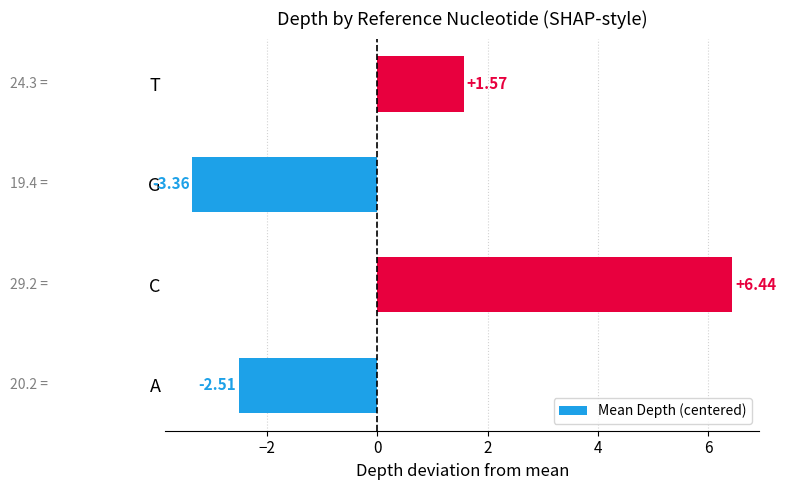

What is the difference between the second highest and minimum values?

4.9